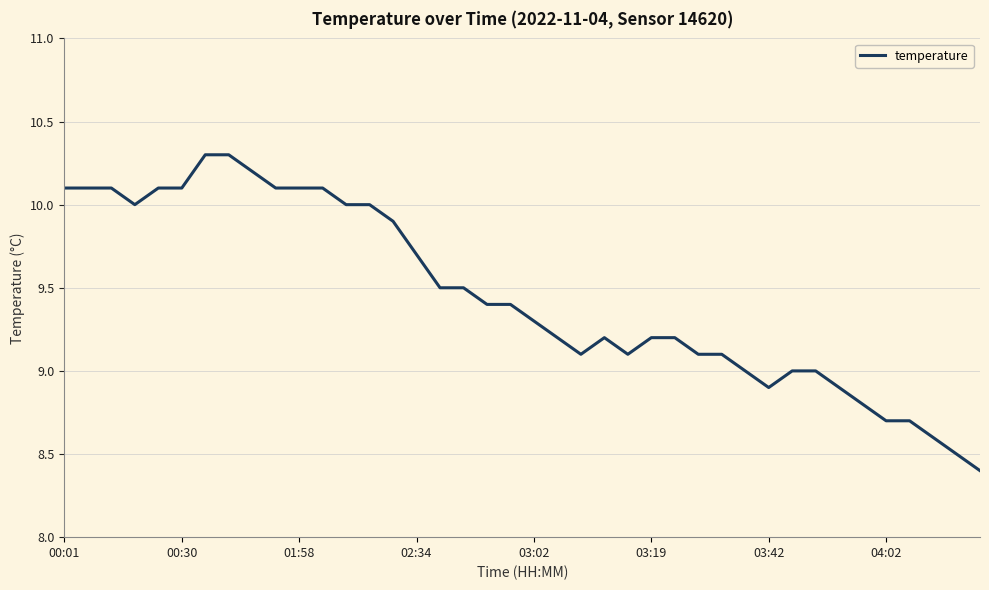

What is the smallest value displayed?

8.4